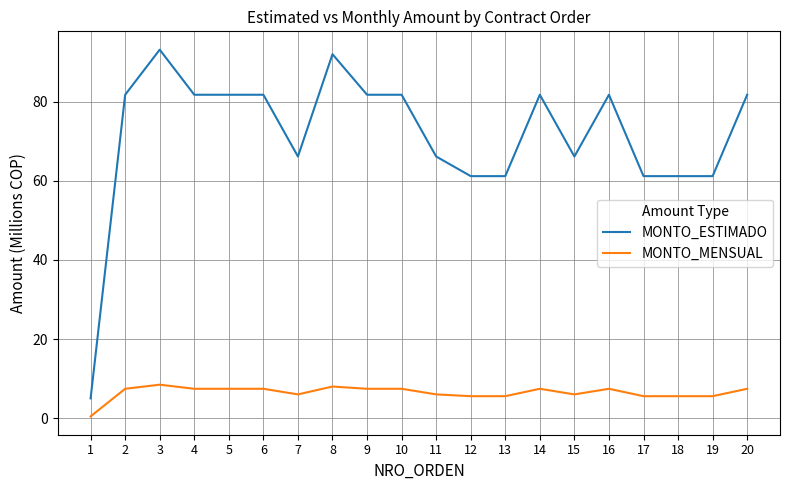

How many lines are shown in the chart?

2